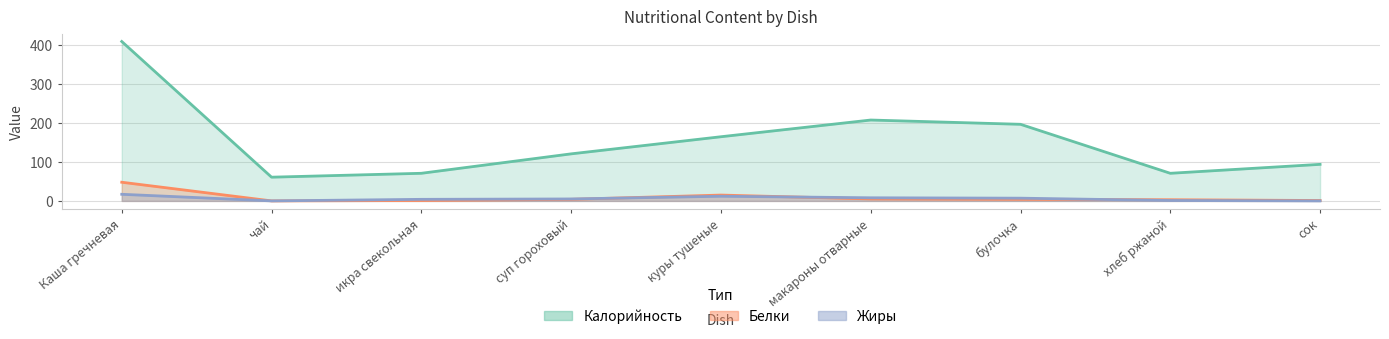

What is the average value of the Калорийность series?

155